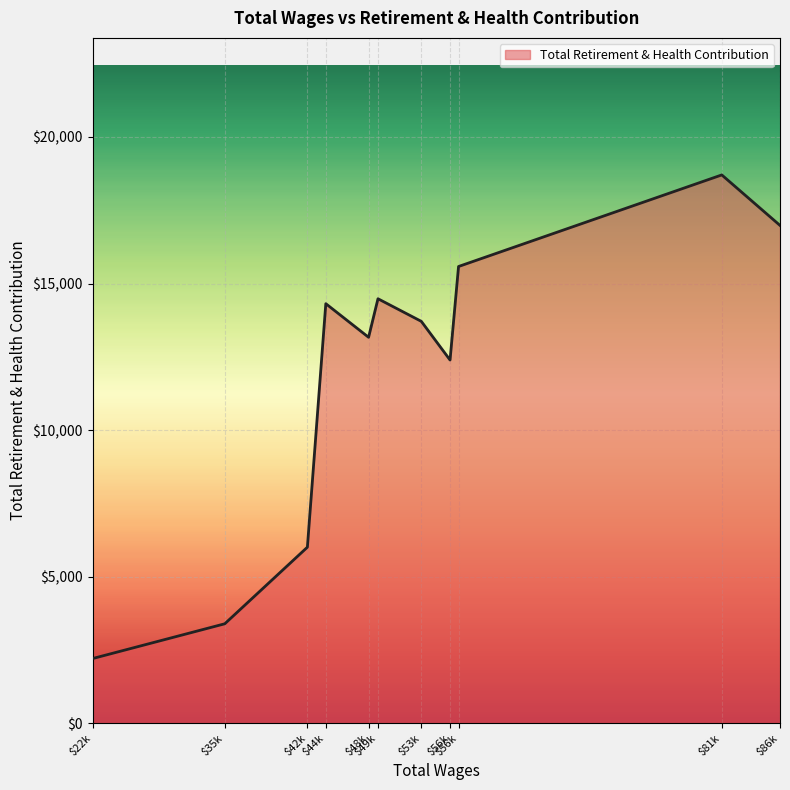

What is the sum of the values at $42k and $35k?

9390